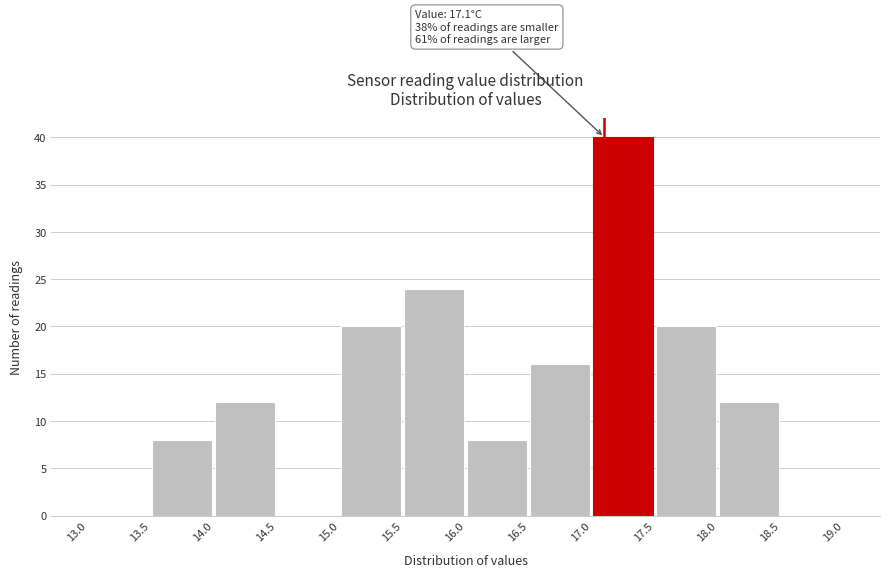

Over which range of the x-axis is the bar tallest?

17.0 to 17.5